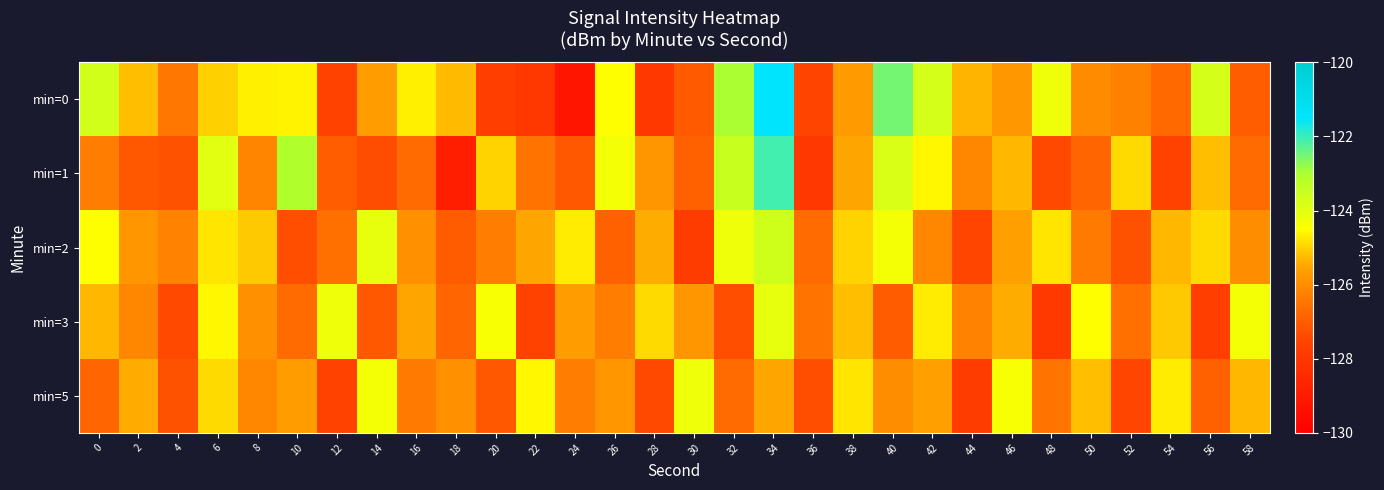

Reading left to right, extract all data points from this chart.

min=0: 0=-123.7	2=-125.2	4=-126.5	6=-125.0	8=-124.7	10=-124.6	12=-127.6	14=-125.7	16=-124.7	18=-125.2	20=-127.7	22=-127.9	24=-129.2	26=-124.5	28=-127.9	30=-127.1	32=-123.0	34=-121.5	36=-127.5	38=-125.7	40=-122.5	42=-123.7	44=-125.3	46=-125.8	48=-124.2	50=-126.0	52=-126.2	54=-126.7	56=-123.7	58=-127.0
min=1: 0=-126.3	2=-127.1	4=-127.2	6=-124.0	8=-126.2	10=-123.1	12=-127.0	14=-127.3	16=-126.7	18=-128.9	20=-125.0	22=-126.5	24=-127.1	26=-124.3	28=-125.8	30=-126.9	32=-123.5	34=-122.1	36=-128.0	38=-125.5	40=-123.8	42=-124.6	44=-126.1	46=-125.3	48=-127.4	50=-126.8	52=-124.9	54=-127.6	56=-125.2	58=-126.7
min=2: 0=-124.5	2=-125.8	4=-126.2	6=-124.8	8=-125.1	10=-127.3	12=-126.6	14=-124.1	16=-125.9	18=-127.0	20=-126.3	22=-125.5	24=-124.7	26=-126.9	28=-125.4	30=-127.8	32=-124.2	34=-123.6	36=-126.7	38=-125.0	40=-124.3	42=-126.1	44=-127.5	46=-125.6	48=-124.8	50=-126.4	52=-127.2	54=-125.3	56=-124.9	58=-126.0
min=3: 0=-125.3	2=-126.1	4=-127.4	6=-124.6	8=-125.9	10=-126.7	12=-124.2	14=-127.1	16=-125.5	18=-126.8	20=-124.4	22=-127.6	24=-125.7	26=-126.3	28=-124.9	30=-125.8	32=-127.3	34=-124.1	36=-126.5	38=-125.2	40=-127.0	42=-124.7	44=-126.2	46=-125.4	48=-127.9	50=-124.5	52=-126.6	54=-125.1	56=-127.7	58=-124.3
min=5: 0=-126.8	2=-125.4	4=-127.2	6=-124.9	8=-126.1	10=-125.7	12=-127.6	14=-124.3	16=-126.4	18=-125.9	20=-127.1	22=-124.6	24=-126.3	26=-125.8	28=-127.4	30=-124.2	32=-126.7	34=-125.5	36=-127.3	38=-124.8	40=-126.0	42=-125.6	44=-127.8	46=-124.4	48=-126.5	50=-125.2	52=-127.5	54=-124.7	56=-126.9	58=-125.3